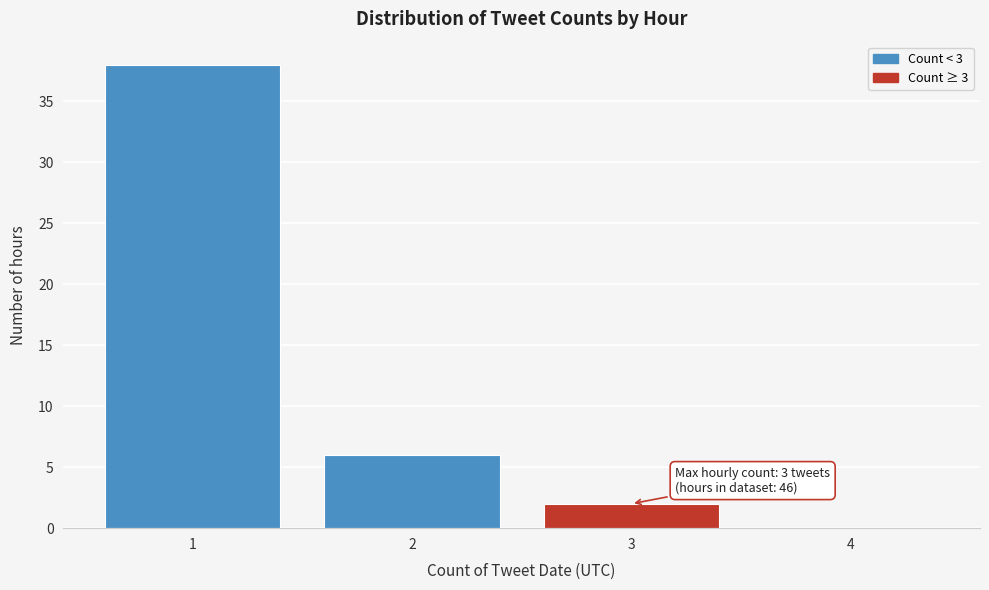

Reading left to right, what are all the values shown in this chart?

1=38	2=6	3=2	4=0